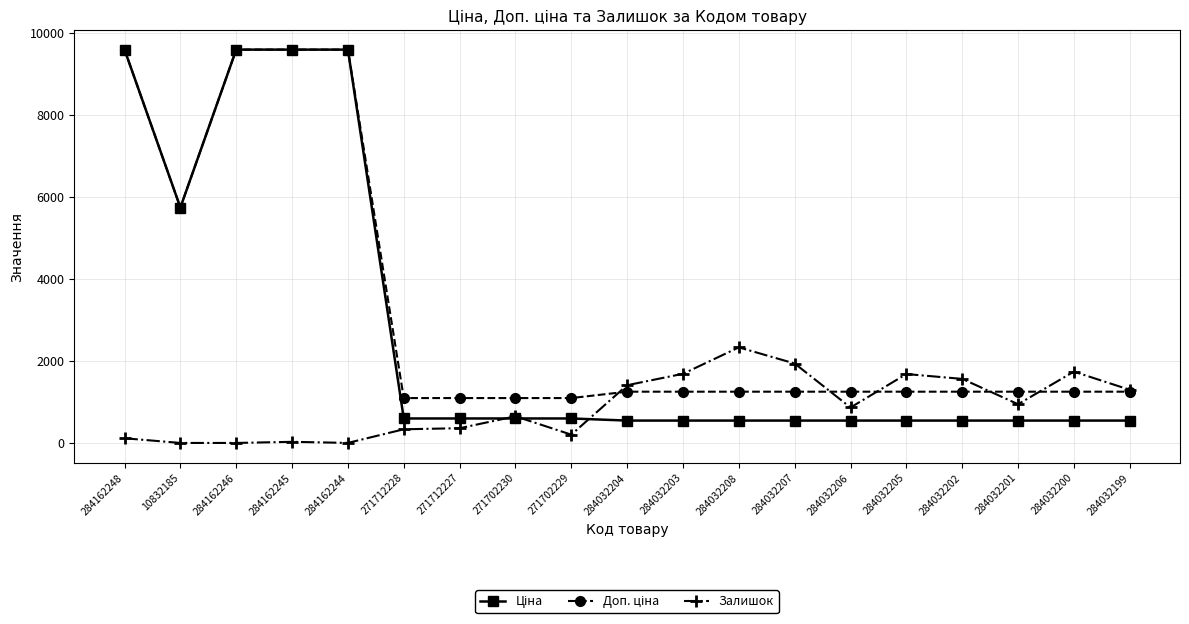

Which series changed the most between 271712227 and 284032201?

Залишок